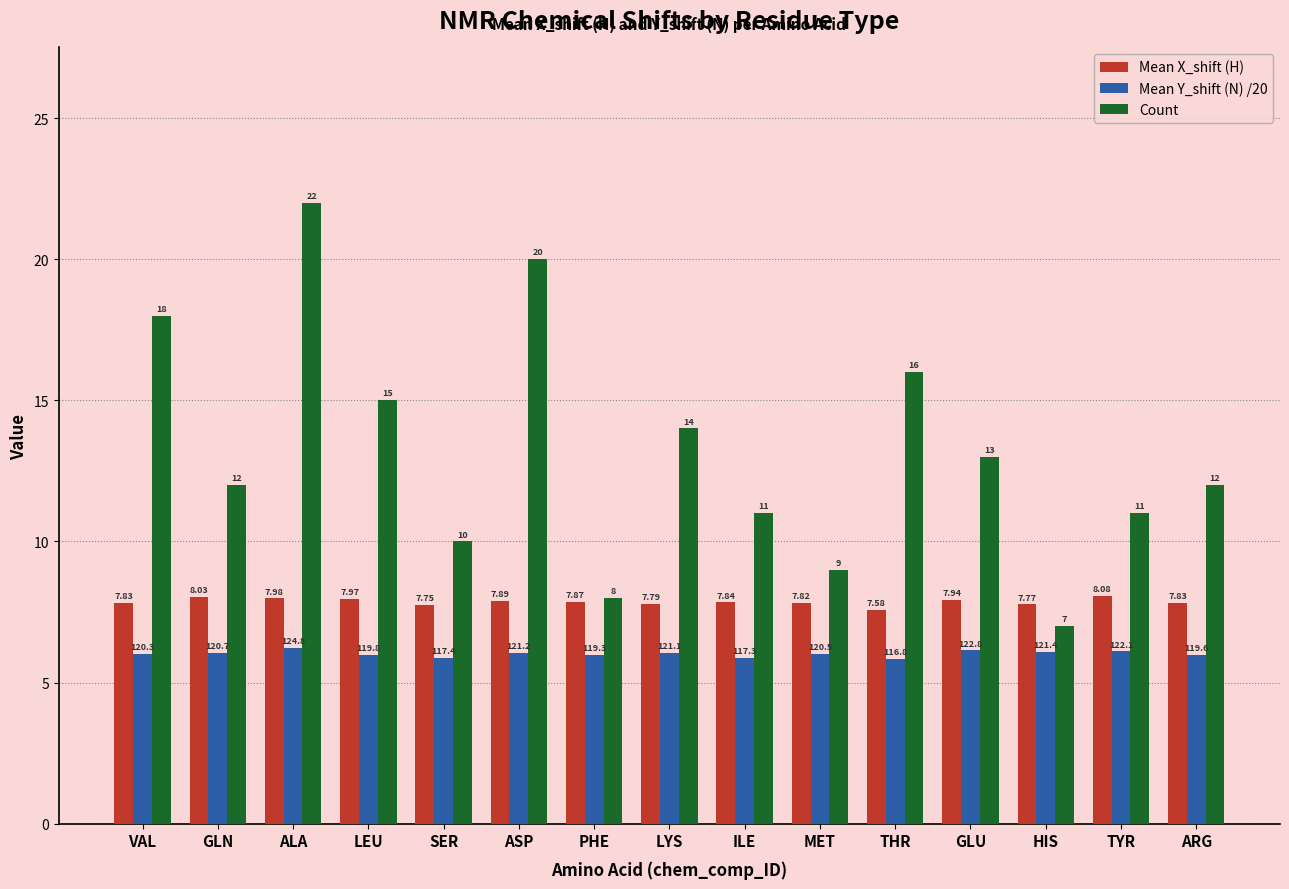

How many categories are shown in the chart?

15